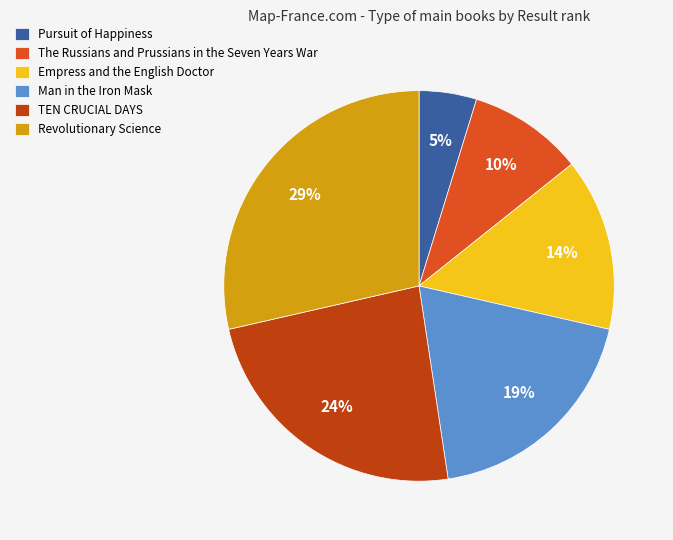

To the nearest percent, what is the difference between the largest and smallest slice percentages?

24%